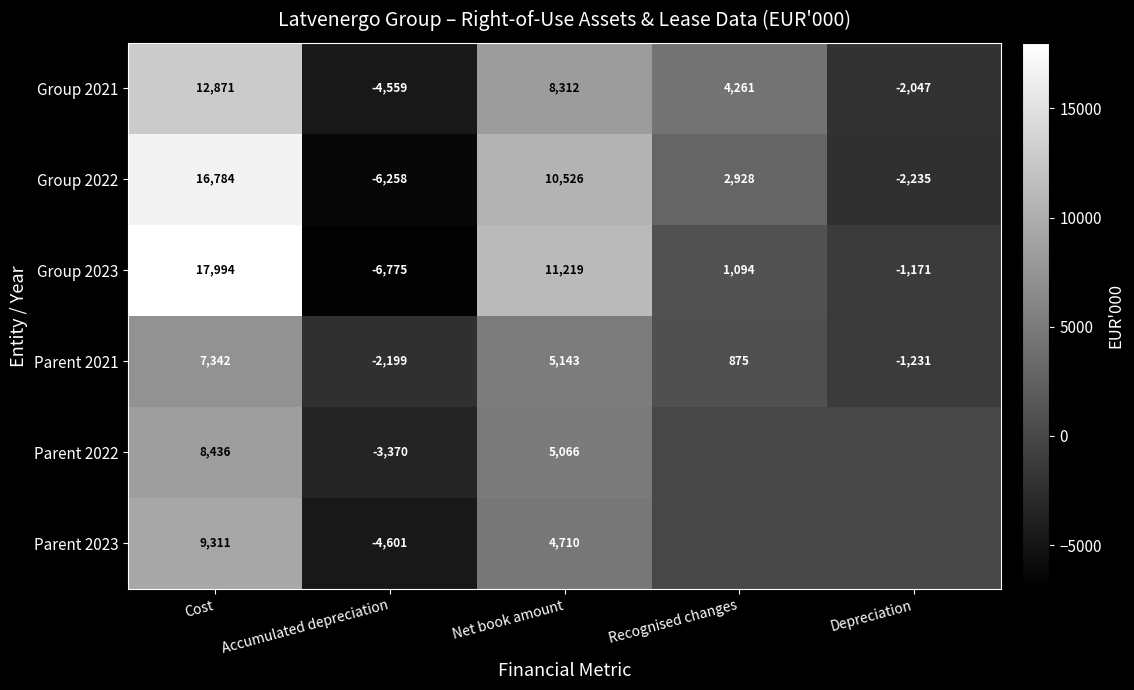

What is the sum of all Group 2023 values?

22361